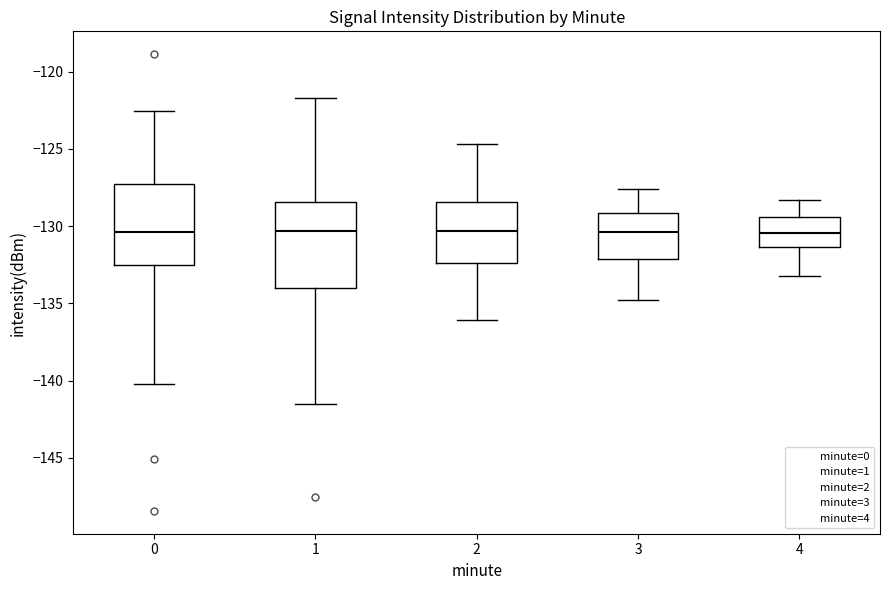

Reading left to right, read every box against the y-axis: the position of its median line, the range the box covers, and the ends of its whiskers. The values are not printed on the chart, so give them approximately, as read against the axis.

0: median -130.5, box -132.5 to -127.5, whiskers -140.0 to -122.5
1: median -130.5, box -134.0 to -128.5, whiskers -141.5 to -121.5
2: median -130.5, box -132.5 to -128.5, whiskers -136.0 to -124.5
3: median -130.5, box -132.0 to -129.0, whiskers -135.0 to -127.5
4: median -130.5, box -131.5 to -129.5, whiskers -133.0 to -128.5